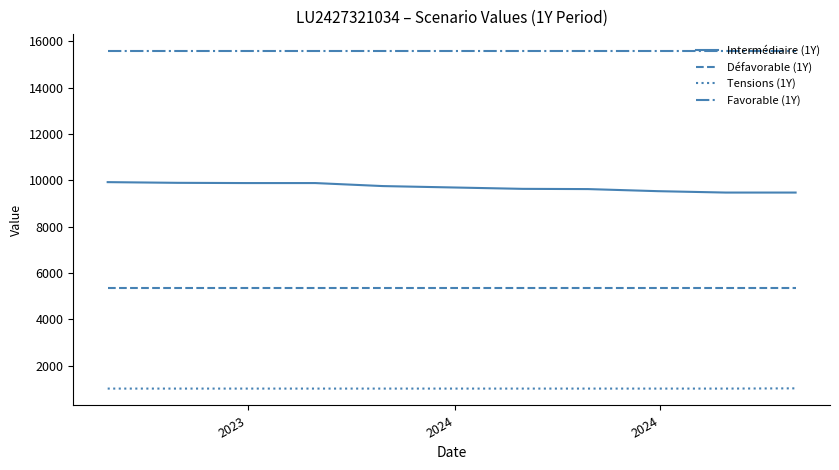

What is the highest value of the Tensions (1Y) series?

1020